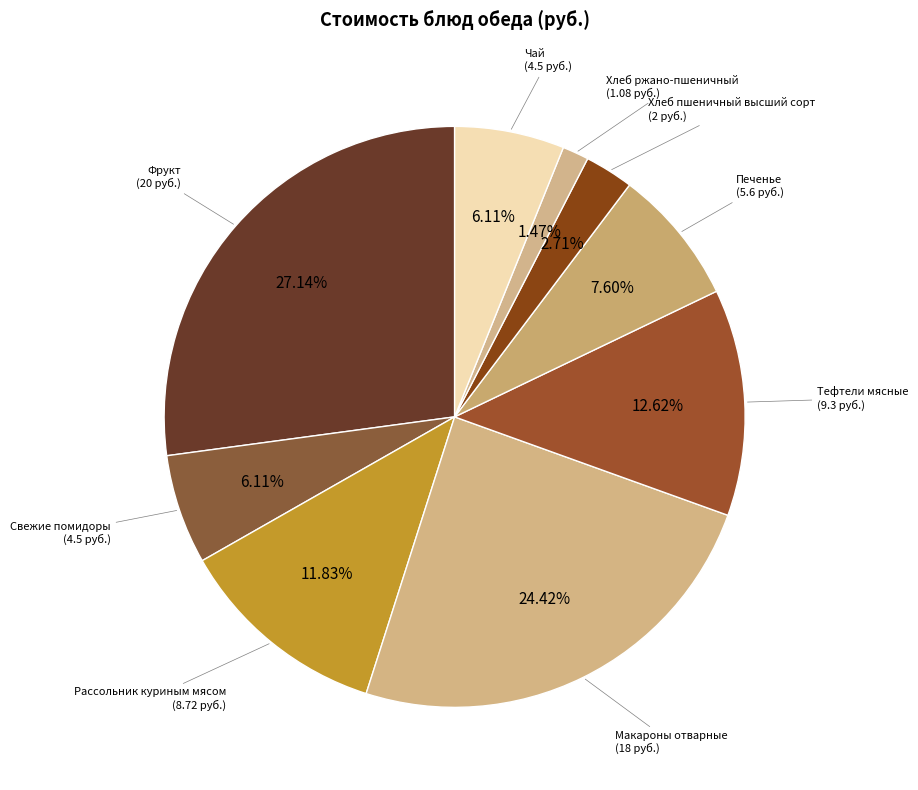

Which slice is the largest?

Фрукт